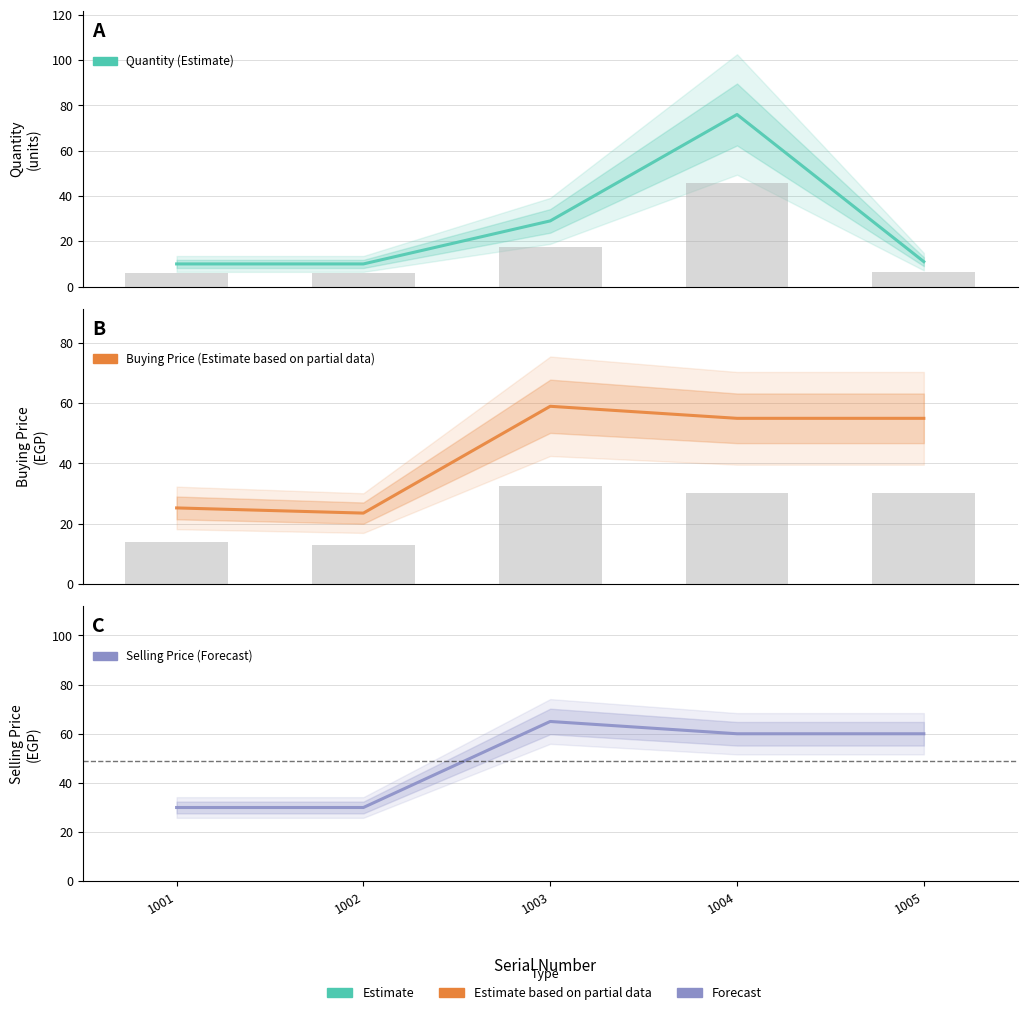

At 1001, list the series in order from smallest to largest.

Quantity, Buying Price, Selling Price